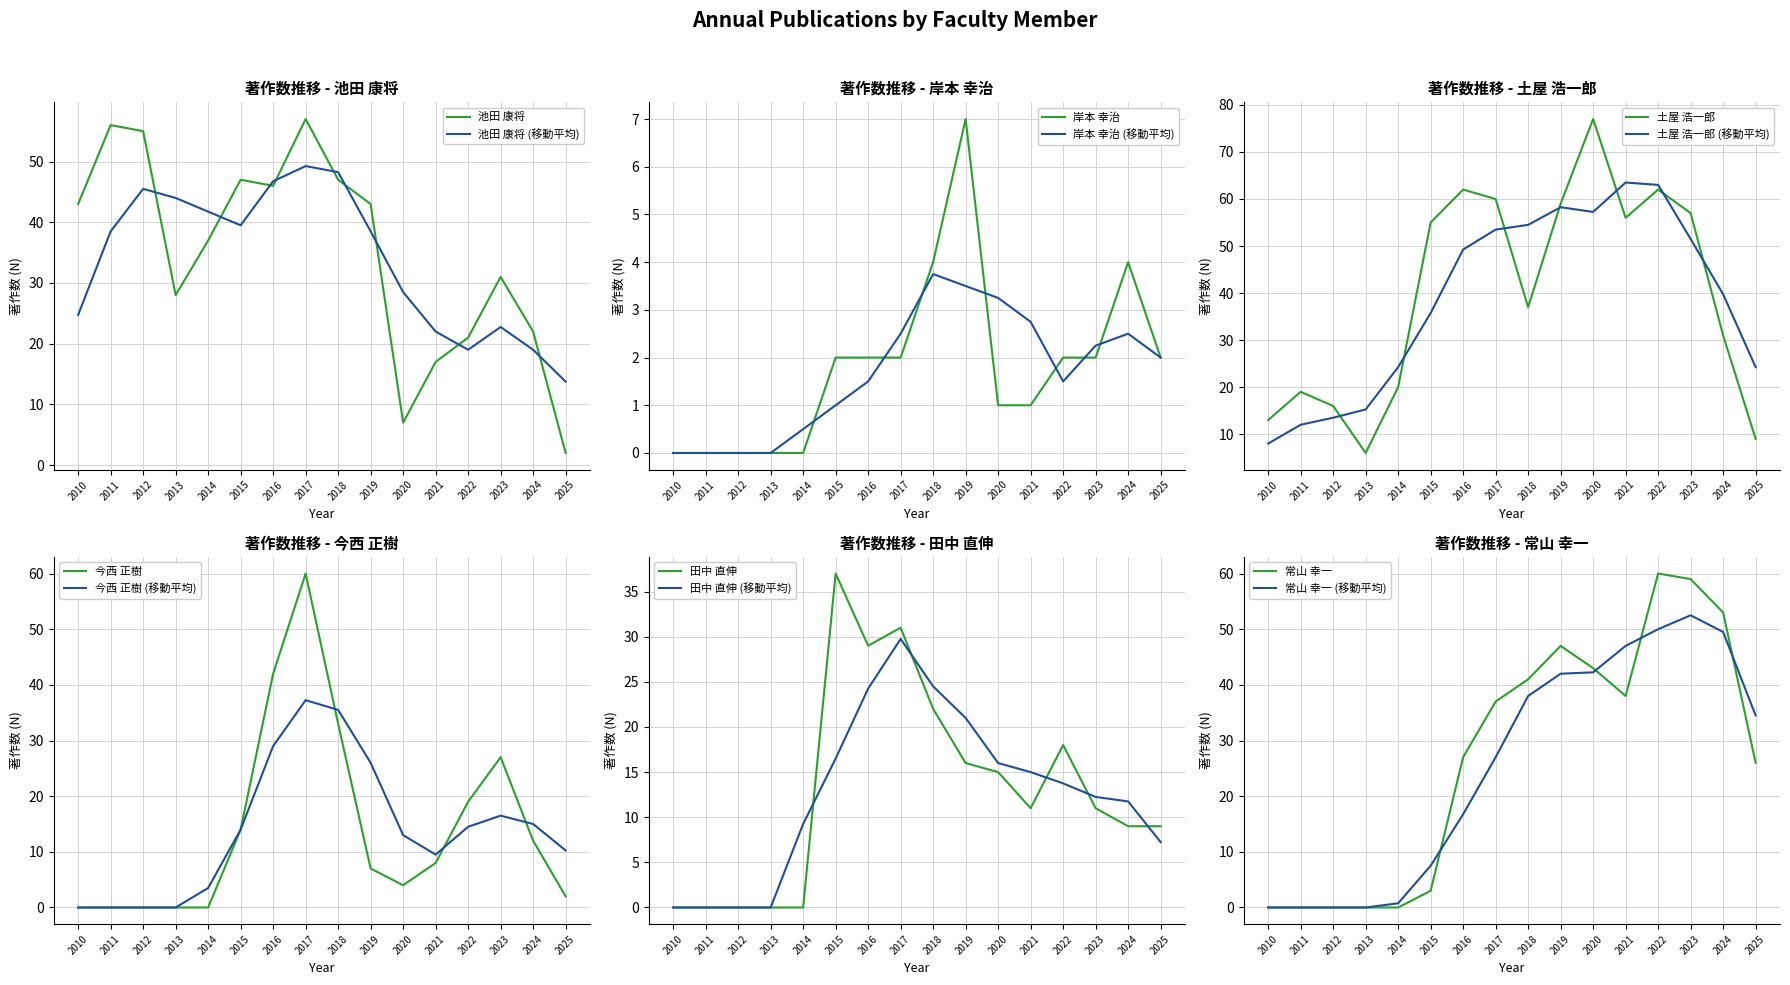

Does the chart display data point markers on the line(s)?

No